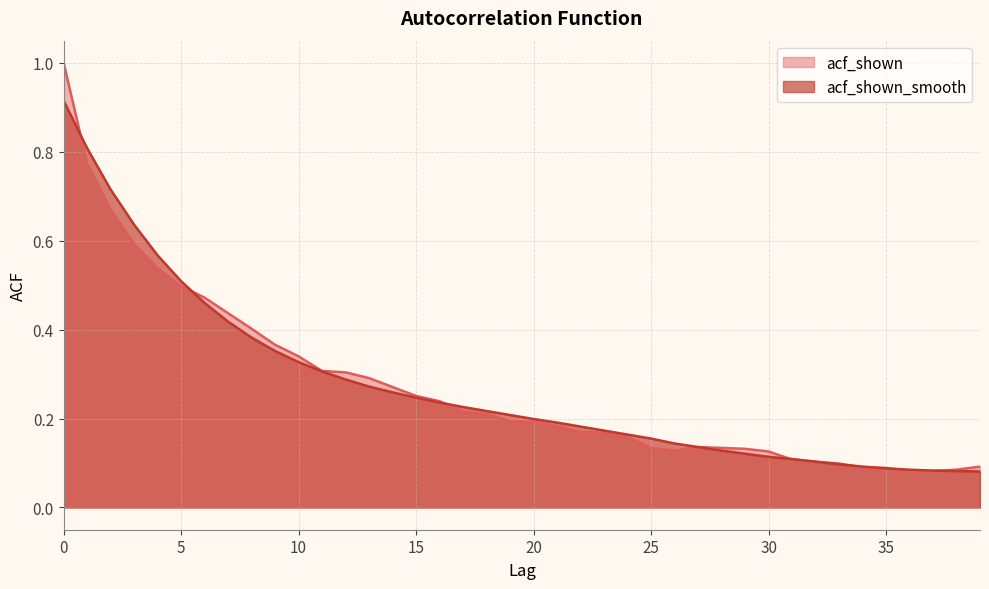

What is the sum of all acf_shown values?

10.9